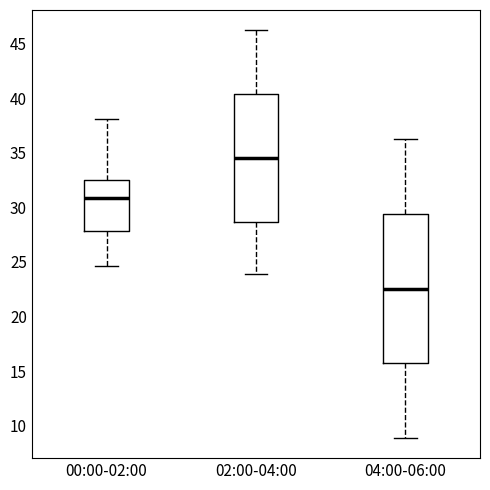

Comparing the boxes themselves (not the whiskers), which one is the tallest?

04:00-06:00